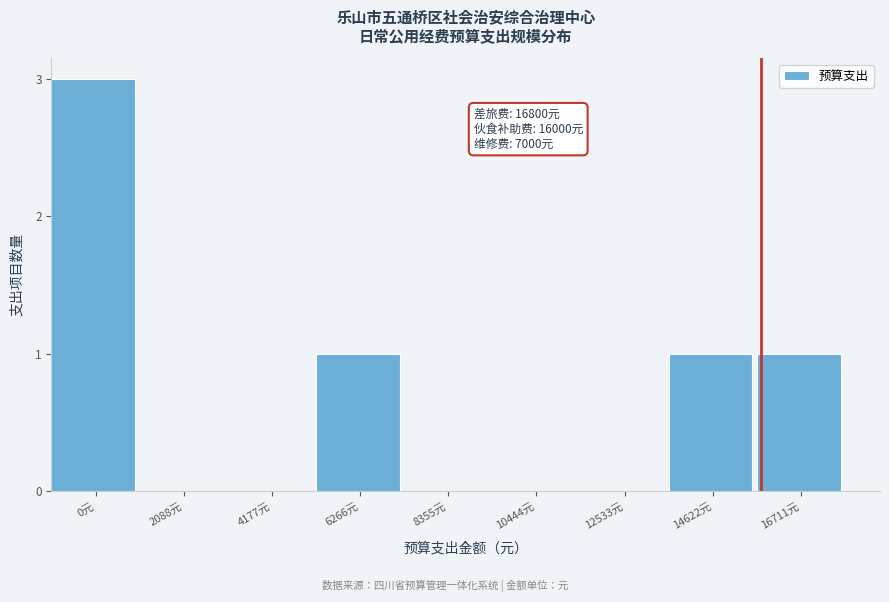

Reading right to left, what are all the values shown in this chart?

16711元=1	14622元=1	12533元=0	10444元=0	8355元=0	6266元=1	4177元=0	2088元=0	0元=3